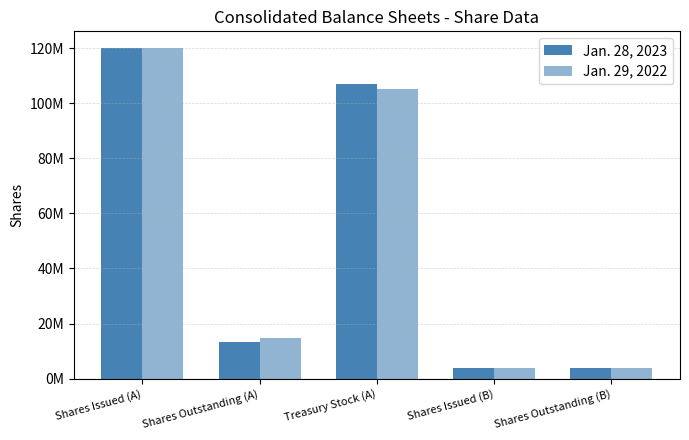

What is the difference between the Jan. 29, 2022 values at Shares Issued (B) and Shares Outstanding (A)?

10852366